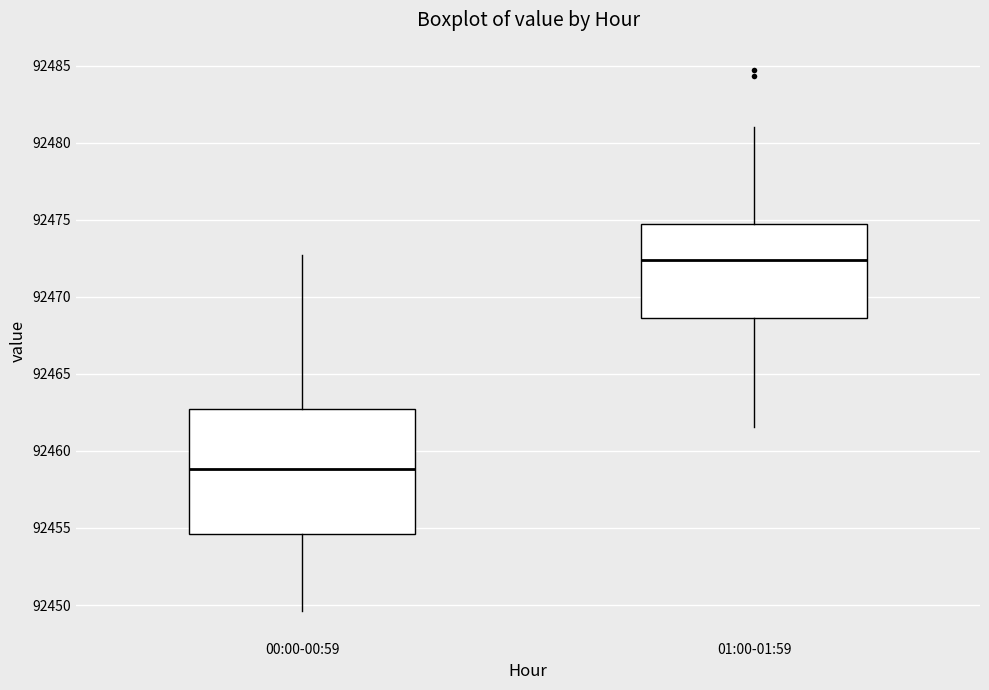

Which box is the tallest, from its lower edge to its upper edge?

00:00-00:59